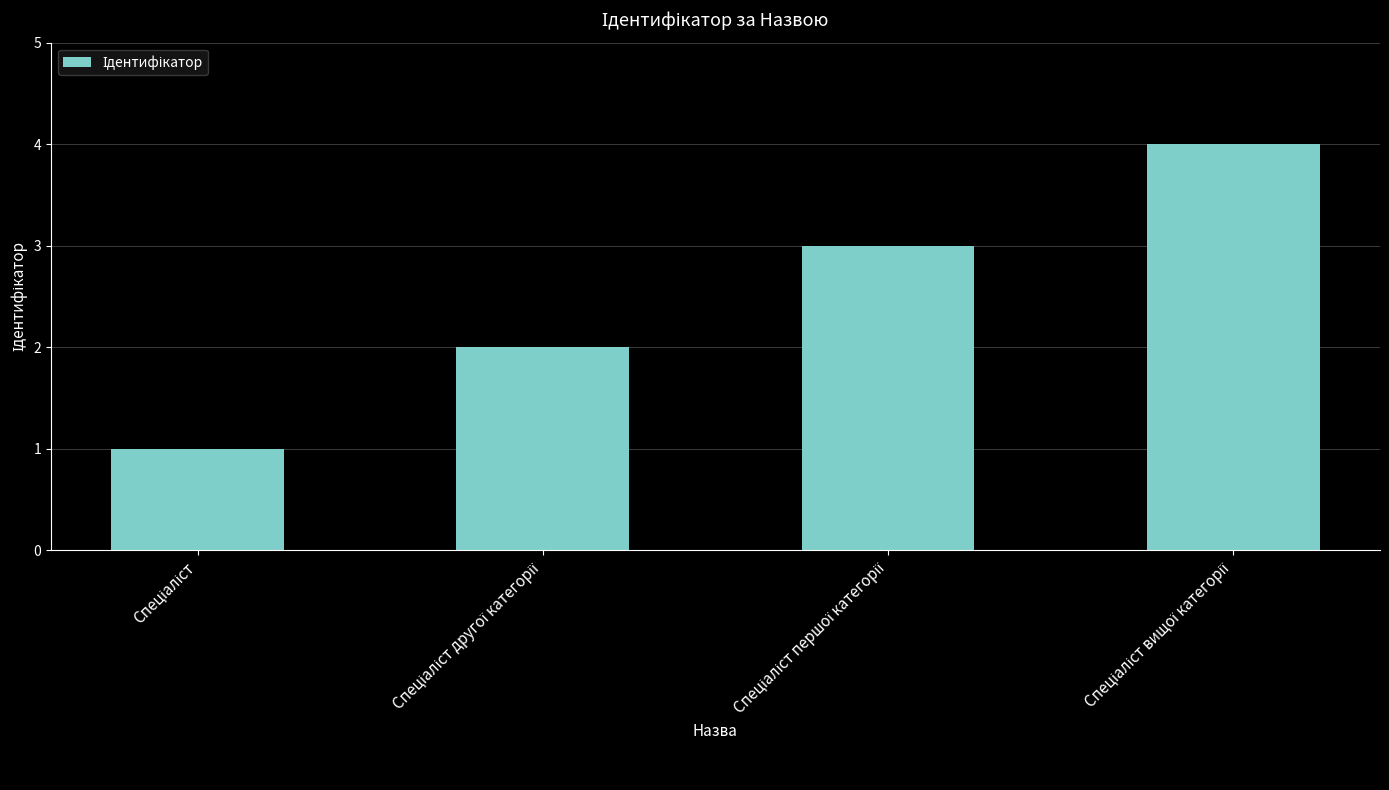

What is the maximum value shown in the chart?

4